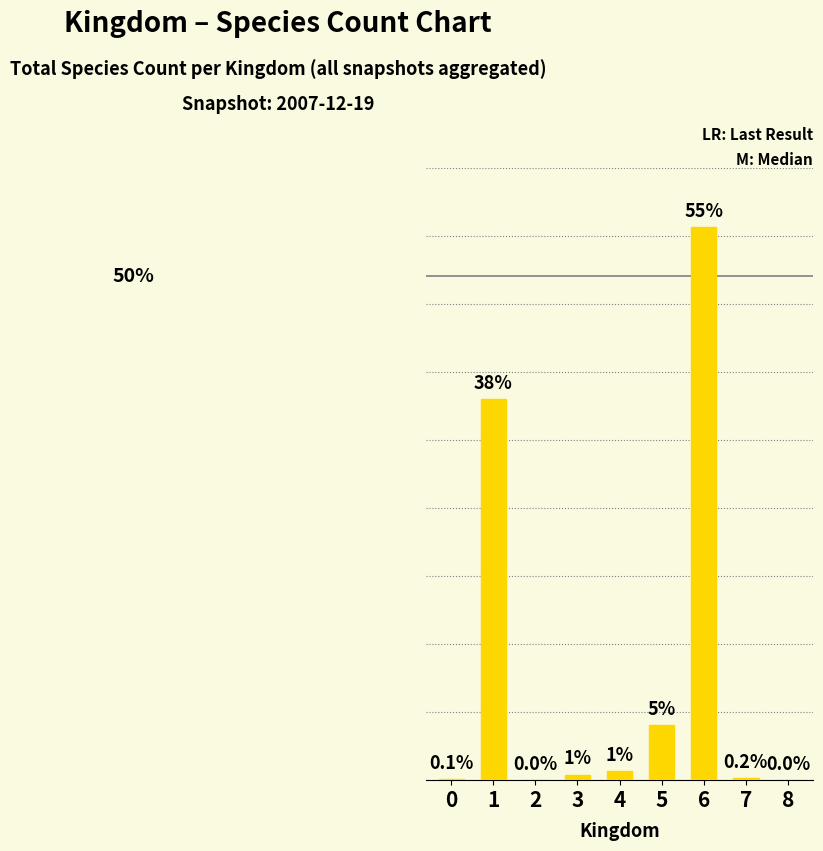

List the labels in order of value, smallest first.

2, 8, 0, 7, 3, 4, 5, 1, 6